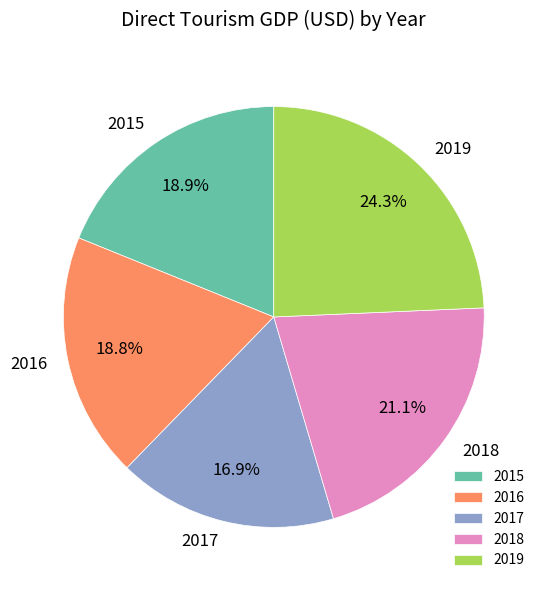

Is 2018 the majority of the pie?

No